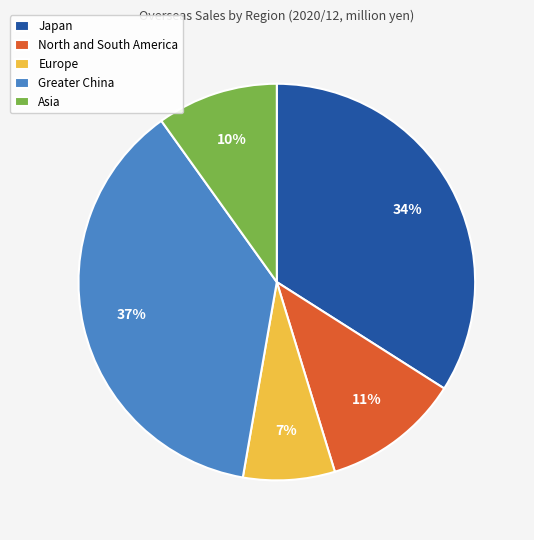

Count the number of slices in the pie.

5